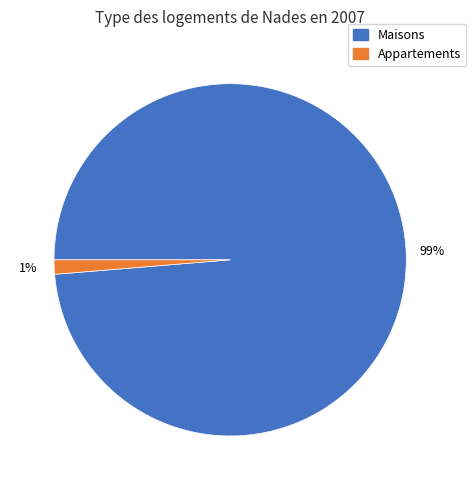

Does any single category account for the majority?

Yes